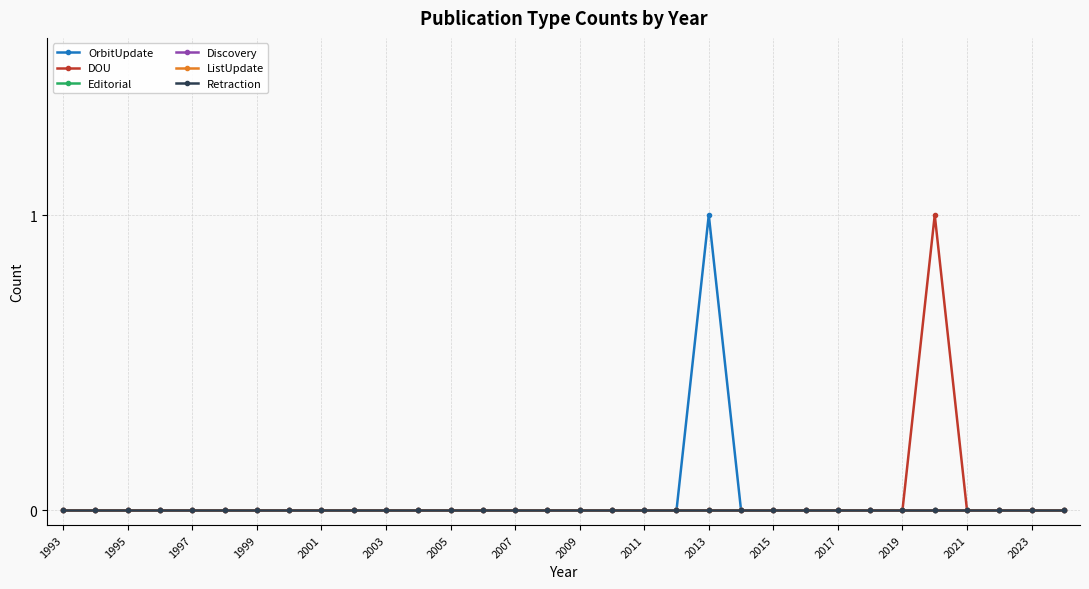

Is this an area chart (filled region under the line)?

No